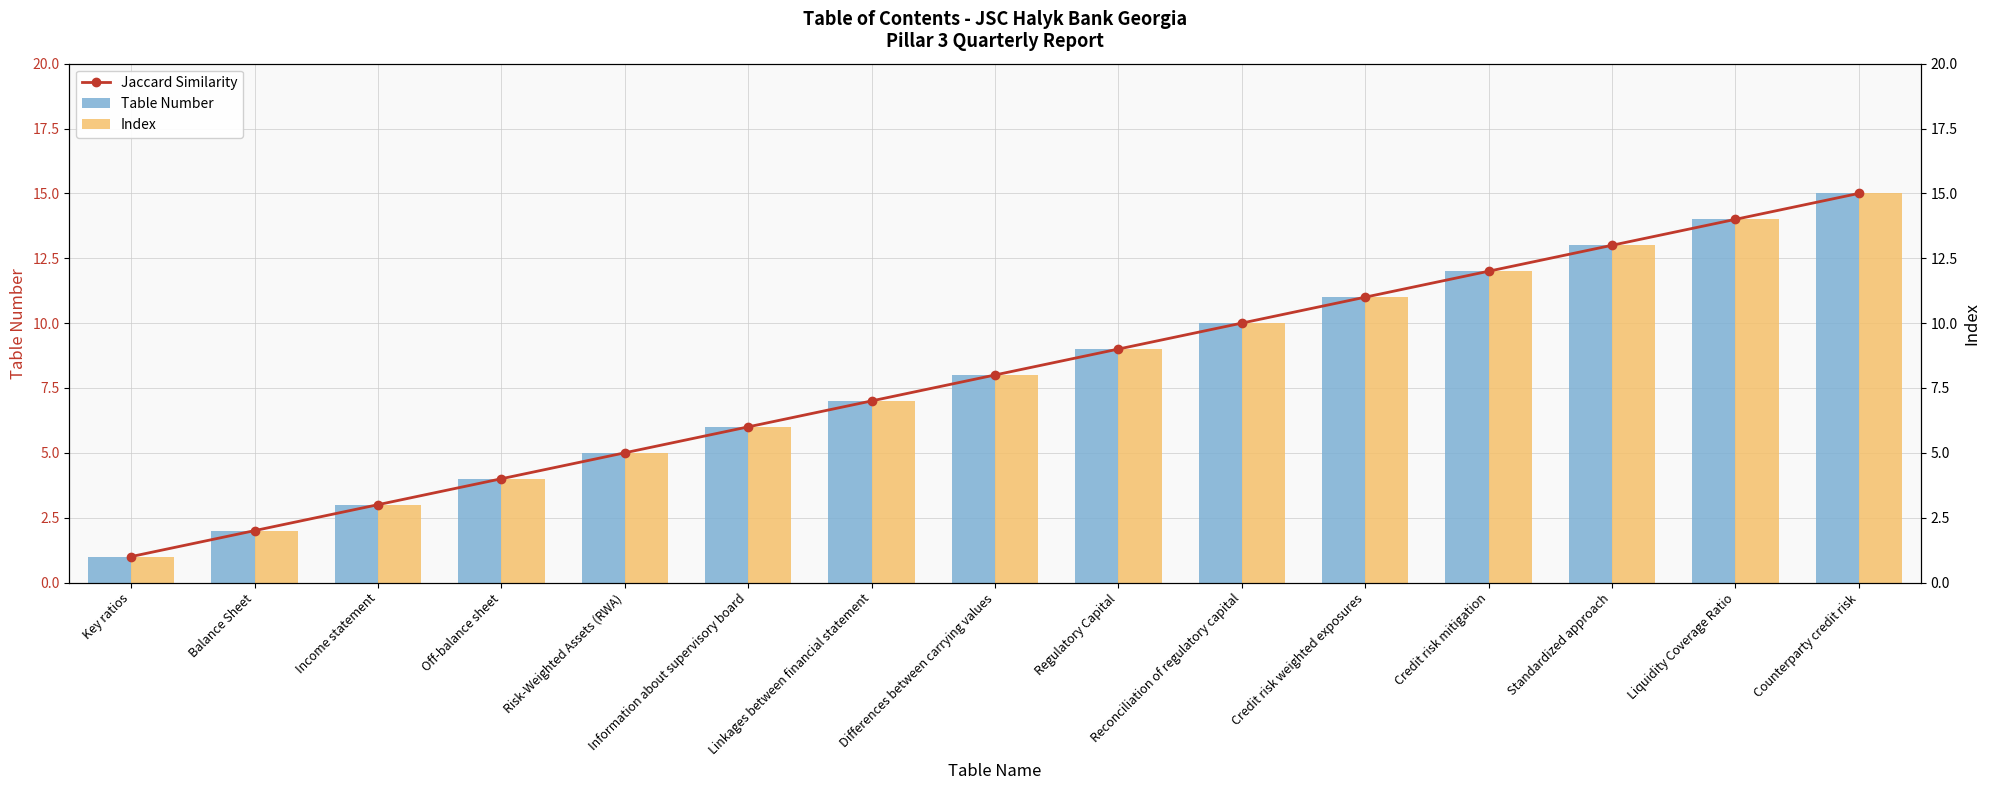

Where does the Jaccard Similarity series first go above 8?

Regulatory Capital